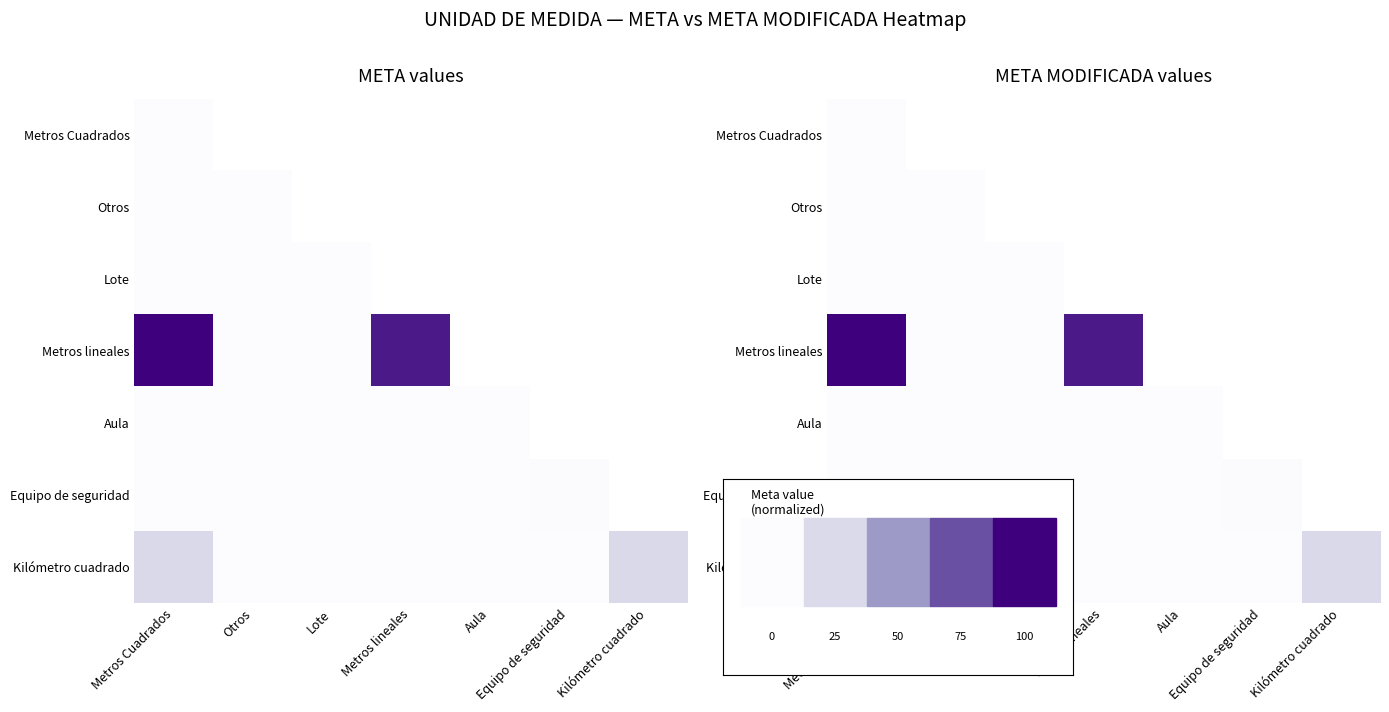

At which category does the chart reach its peak across all series?

Metros Cuadrados